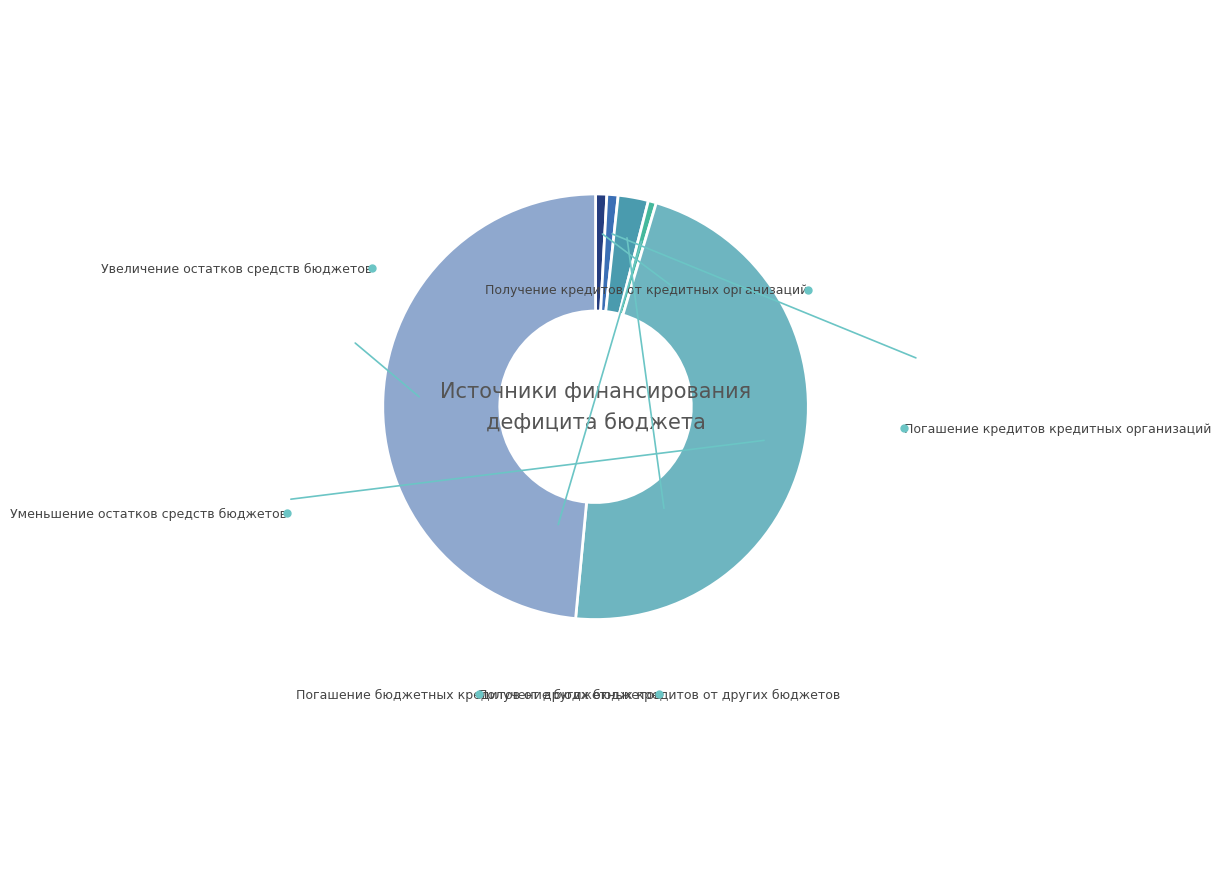

Rank the categories by value from highest to lowest.

Увеличение остатков средств бюджетов, Уменьшение остатков средств бюджетов, Получение бюджетных кредитов от других бюджетов, Получение кредитов от кредитных организаций, Погашение кредитов кредитных организаций, Погашение бюджетных кредитов от других бюджетов